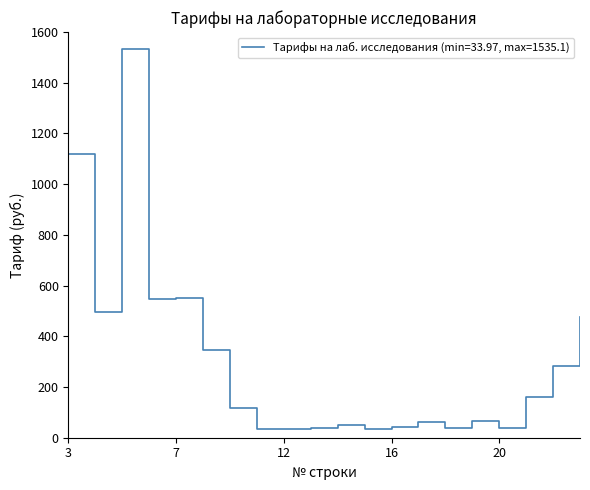

What is the minimum value shown in the chart?

34.0